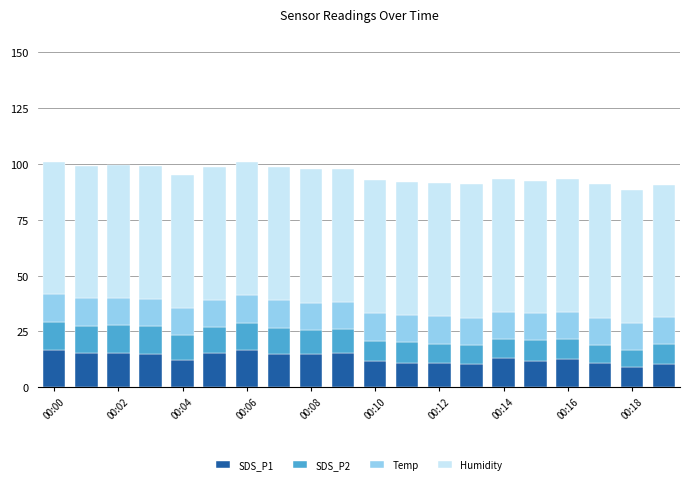

What is the average value of the SDS_P1 series?

13.1